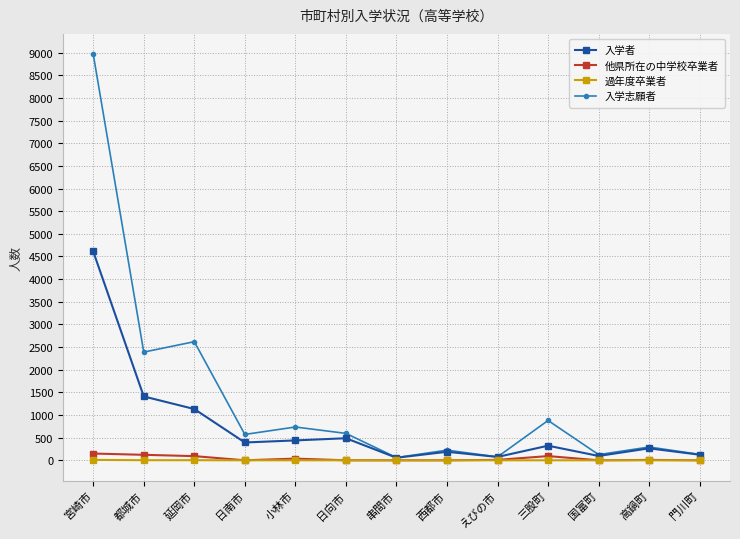

Is it true that 入学志願者 equals 1045 at 都城市?

False